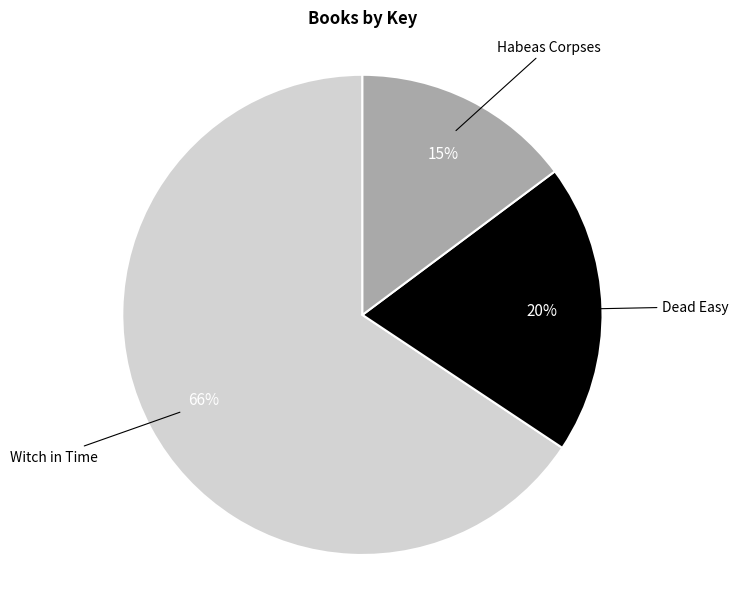

Is there a majority slice in this chart?

Yes